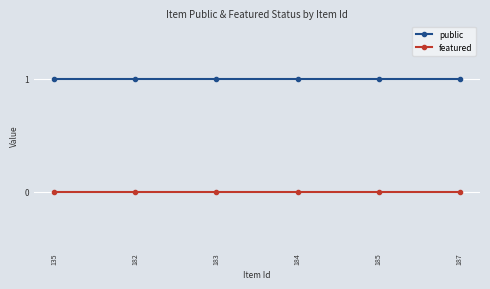

The featured series shows 0 at 135. True or false?

True